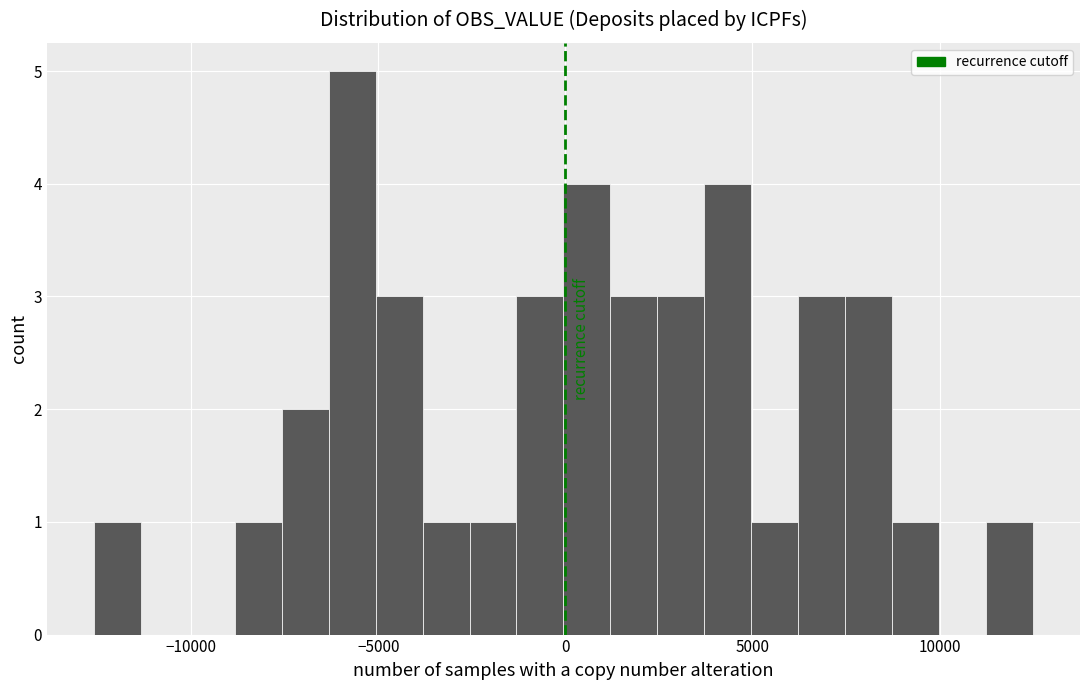

Read against the x-axis, roughly where is the centre of the tallest bar?

-5500